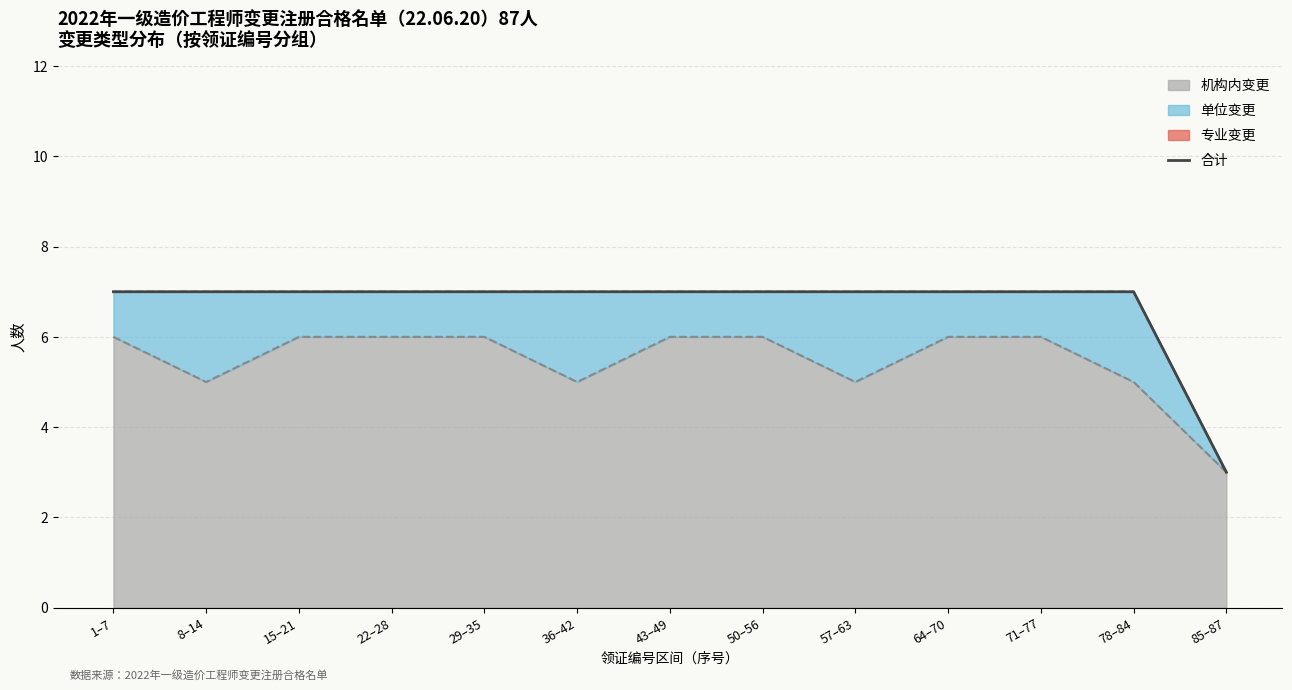

What is the sum of the values at 15–21 and 64–70?

14